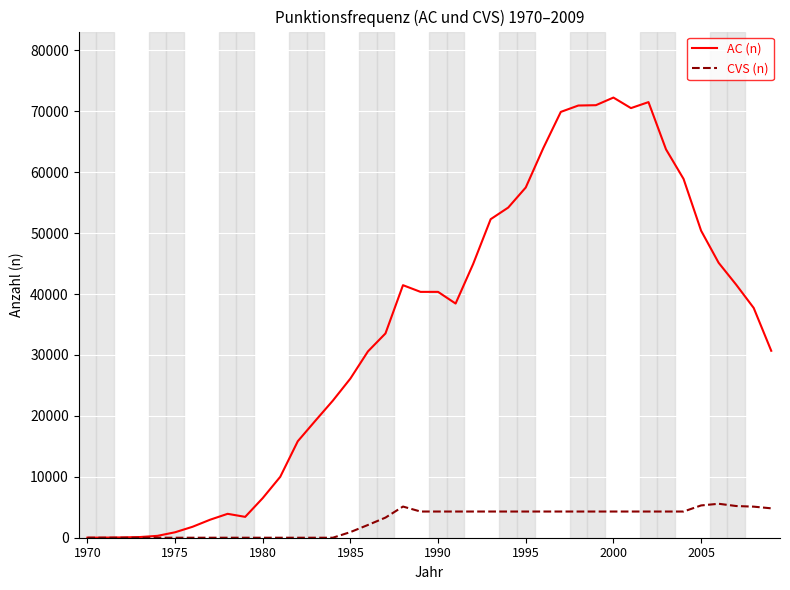

Which series has the largest range (max minus min)?

AC (n)